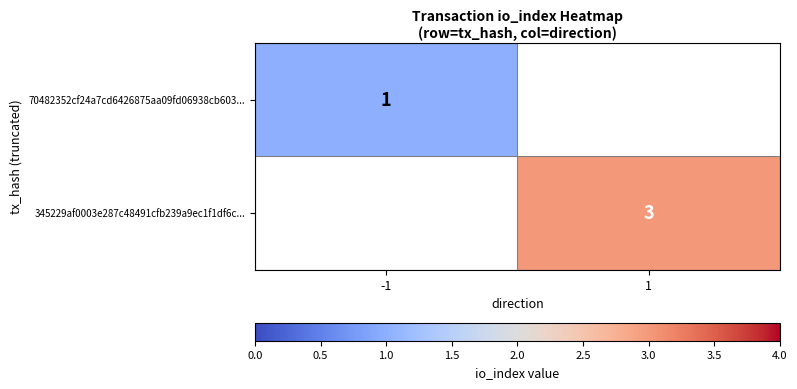

Is it true that 345229af0003e287c48491cfb239a9ec1f1df6c... equals 3 at 1?

True